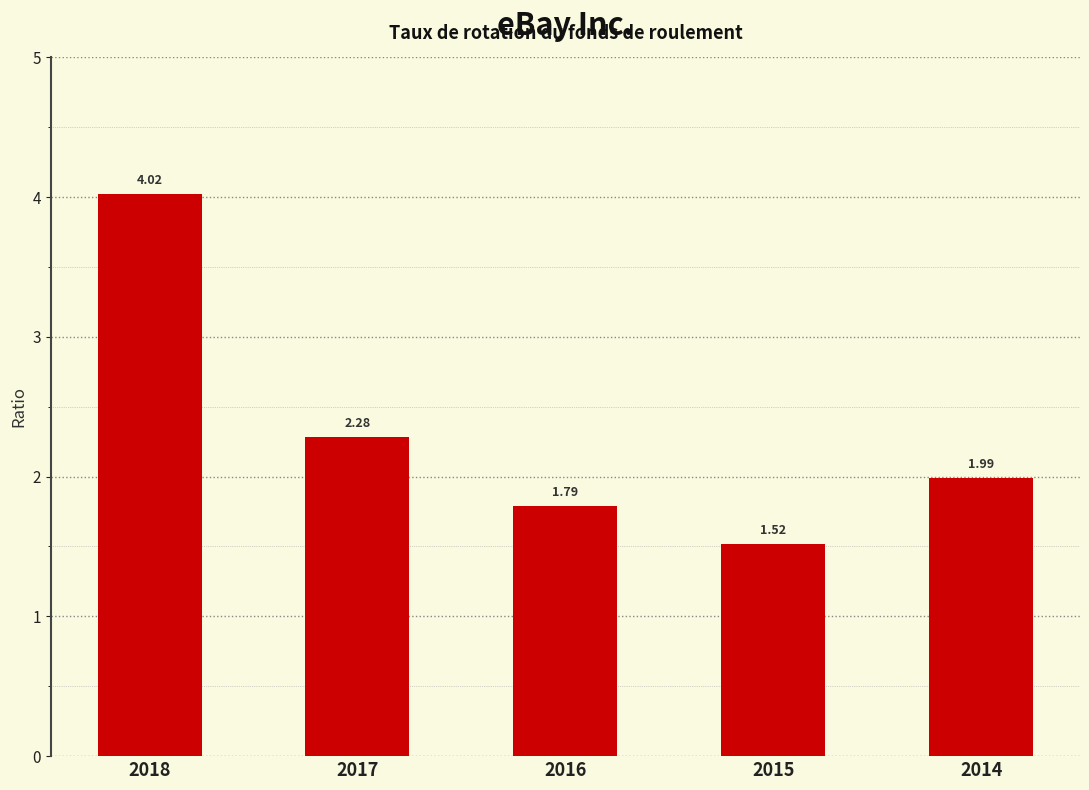

Are the bars grouped side by side (vs. stacked)?

No